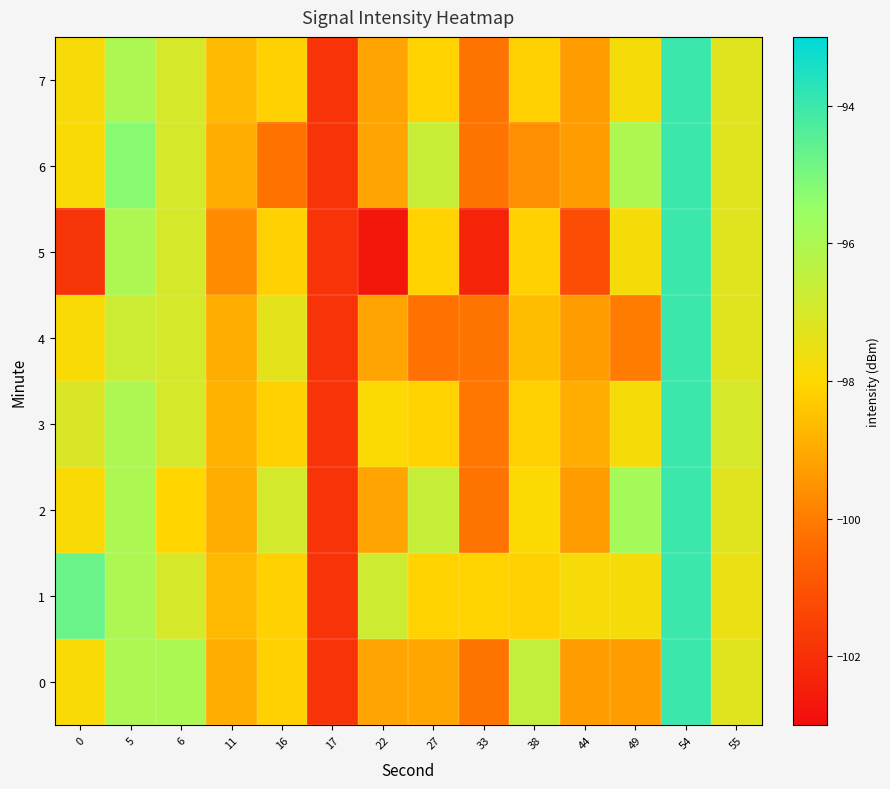

Reading right to left, extract all data points from this chart.

0: 55=-97.2	54=-94.0	49=-99.3	44=-99.3	38=-96.5	33=-100.2	27=-99.1	22=-99.1	17=-101.9	16=-98.2	11=-98.9	6=-96.0	5=-96.0	0=-97.9
1: 55=-97.5	54=-94.0	49=-97.8	44=-97.8	38=-98.2	33=-98.1	27=-98.1	22=-96.8	17=-101.9	16=-98.2	11=-98.7	6=-97.0	5=-96.0	0=-94.7
2: 55=-97.2	54=-94.0	49=-95.8	44=-99.3	38=-97.9	33=-100.2	27=-96.6	22=-99.1	17=-101.9	16=-96.9	11=-98.9	6=-98.0	5=-96.0	0=-97.9
3: 55=-97.0	54=-94.0	49=-97.8	44=-99.0	38=-98.2	33=-100.1	27=-98.1	22=-97.9	17=-101.9	16=-98.2	11=-98.8	6=-97.0	5=-96.0	0=-97.1
4: 55=-97.2	54=-94.0	49=-100.0	44=-99.3	38=-98.6	33=-100.2	27=-100.2	22=-99.1	17=-101.9	16=-97.3	11=-98.9	6=-97.0	5=-96.7	0=-97.9
5: 55=-97.2	54=-94.0	49=-97.8	44=-101.2	38=-98.2	33=-102.3	27=-98.1	22=-102.7	17=-101.9	16=-98.2	11=-99.7	6=-97.0	5=-96.0	0=-101.9
6: 55=-97.2	54=-94.0	49=-96.0	44=-99.3	38=-99.6	33=-100.2	27=-96.7	22=-99.1	17=-101.9	16=-100.2	11=-98.9	6=-97.0	5=-95.2	0=-97.9
7: 55=-97.2	54=-94.0	49=-97.8	44=-99.3	38=-98.2	33=-100.2	27=-98.1	22=-99.1	17=-101.9	16=-98.2	11=-98.6	6=-97.0	5=-96.0	0=-97.8